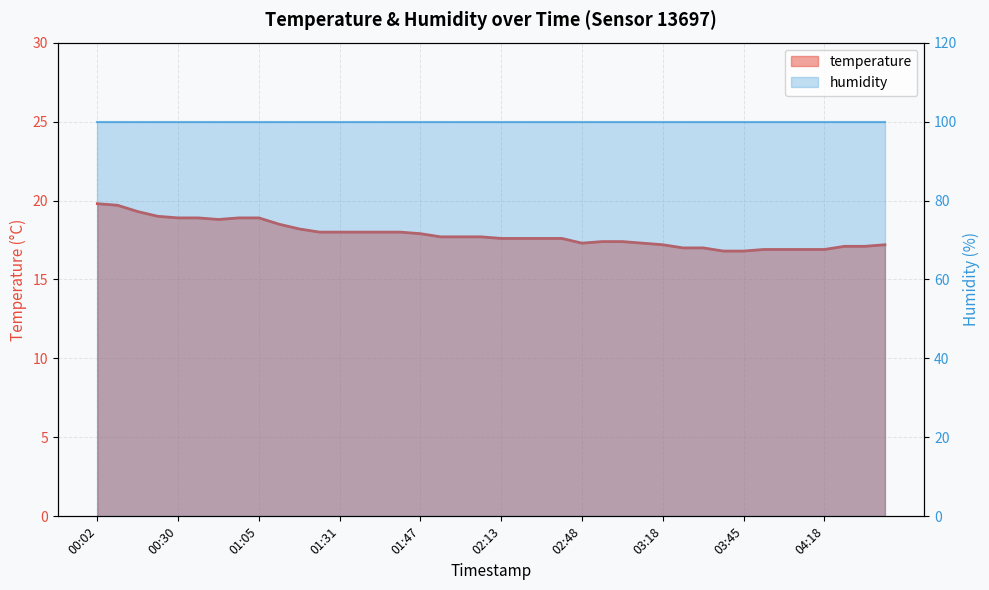

Rank the categories by value from lowest to highest.

03:38, 03:45, 03:50, 03:55, 04:16, 04:18, 03:20, 03:28, 04:31, 04:36, 03:18, 04:40, 02:48, 03:16, 03:00, 03:11, 02:13, 02:25, 02:30, 02:45, 01:50, 02:08, 02:10, 01:47, 01:20, 01:31, 01:34, 01:36, 01:39, 01:15, 01:07, 00:48, 00:30, 00:45, 00:50, 01:05, 00:27, 00:15, 00:05, 00:02